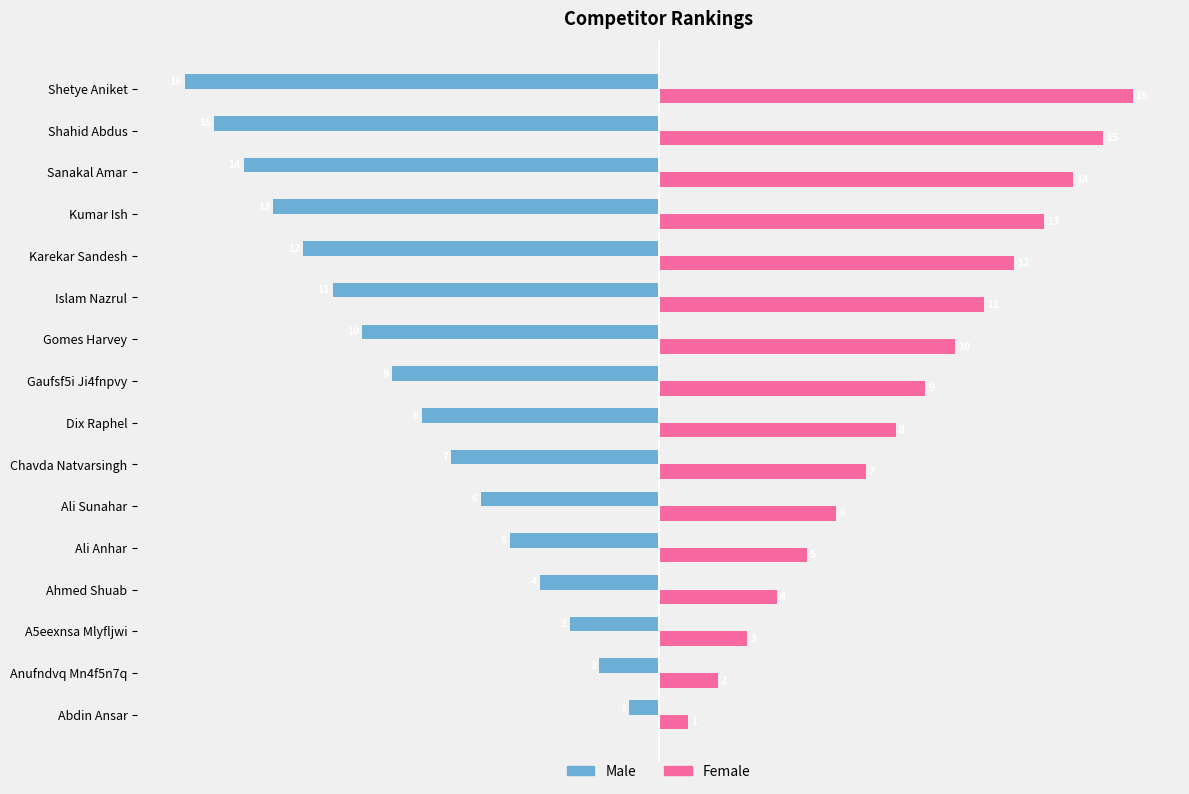

Rank the series by their average value, from highest to lowest.

Female, Male